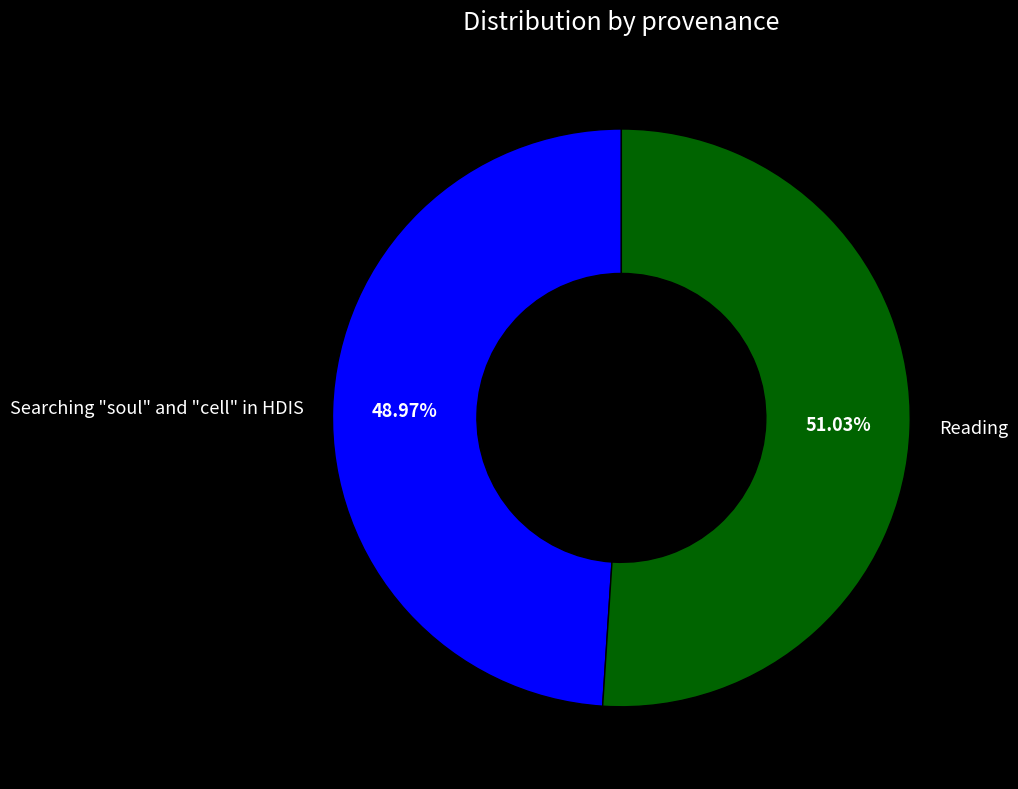

What percentage is the Searching "soul" and "cell" in HDIS slice, to the nearest percent?

49%